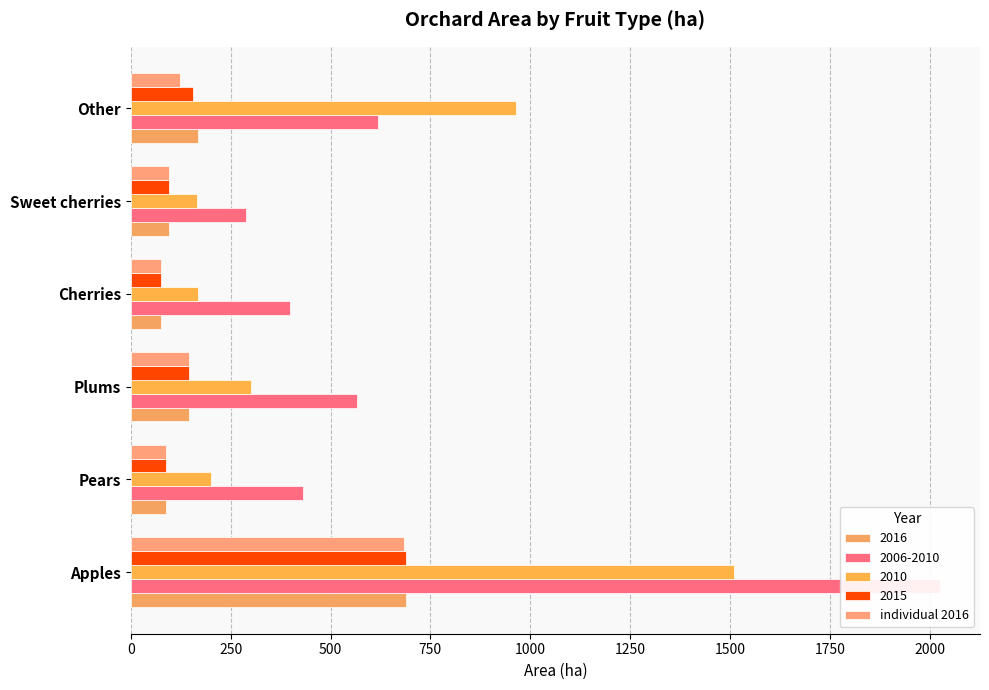

Between Pears and Plums, which is larger?

Plums